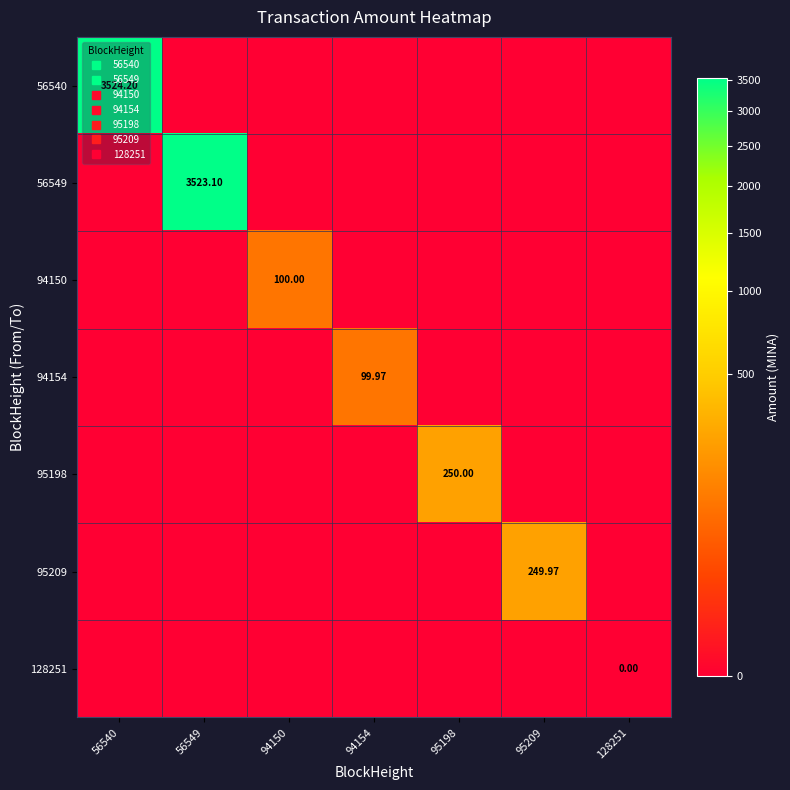

Rank the categories by 94150 value from highest to lowest.

94150, 56540, 56549, 94154, 95198, 95209, 128251